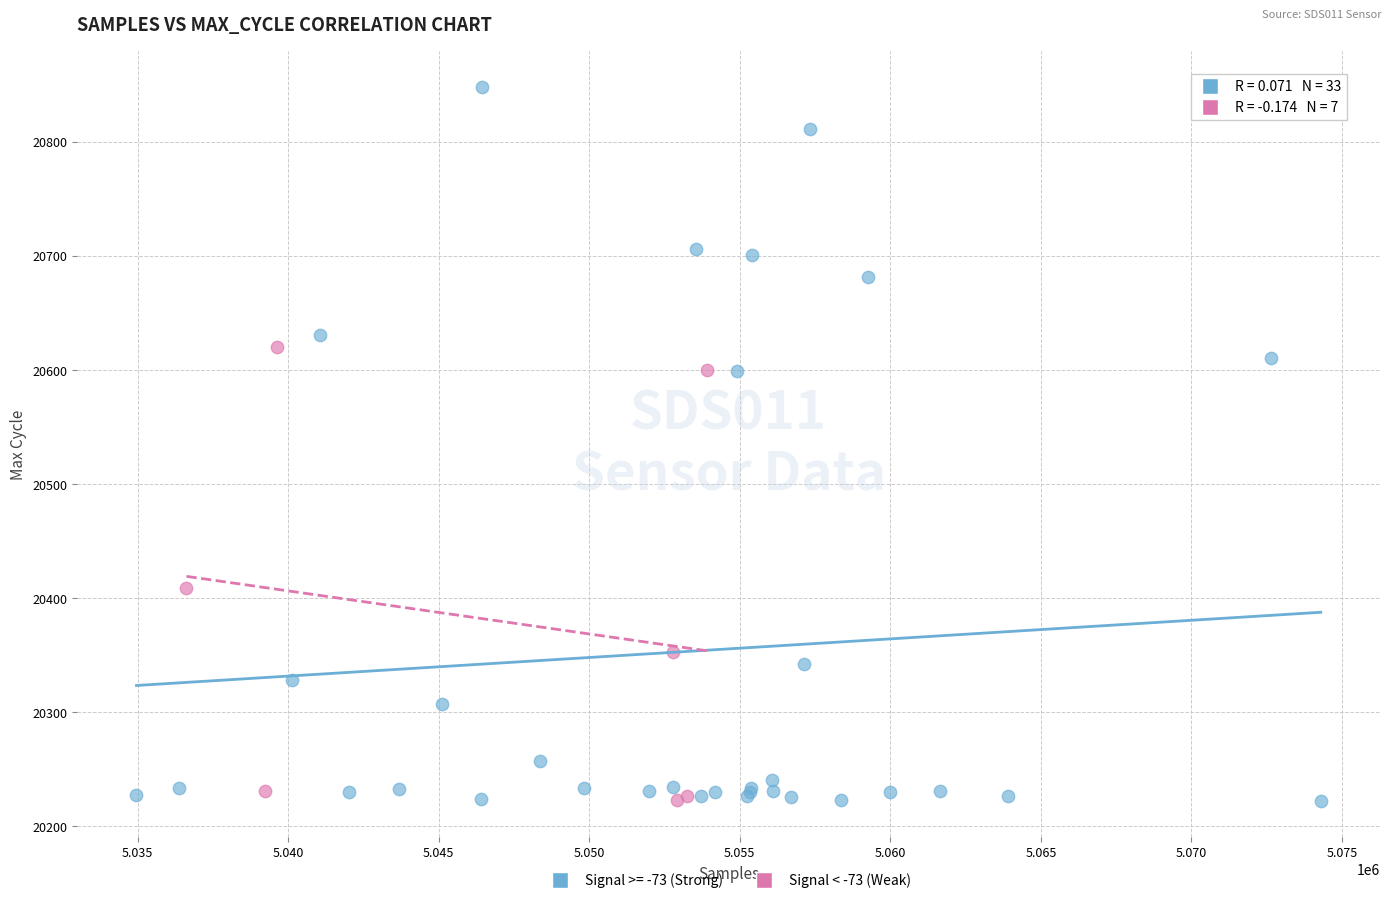

Which series has the widest spread of Y values?

Signal >= -73 (Strong)